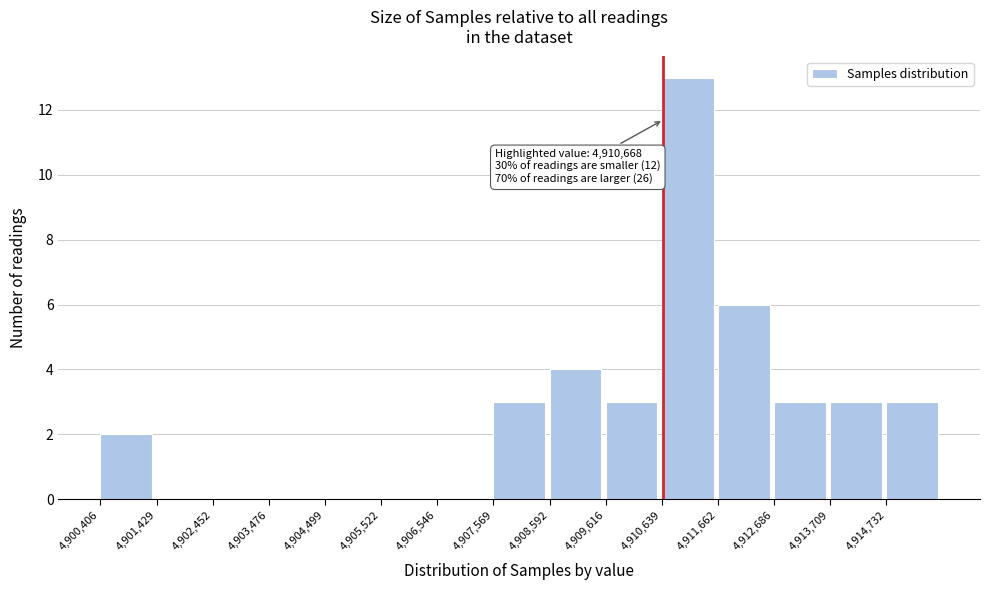

Which range on the x-axis has the tallest bar?

4910600 to 4911600